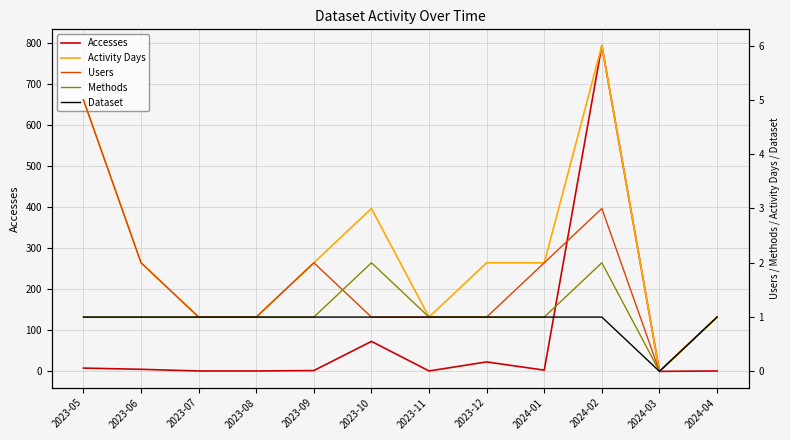

Is this an area chart (filled region under the line)?

No